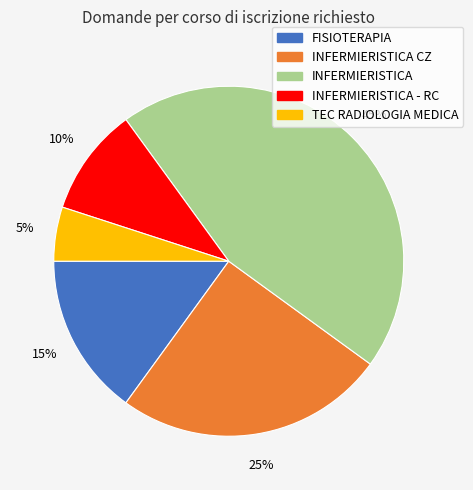

Rank the categories by value from lowest to highest.

TEC RADIOLOGIA MEDICA, INFERMIERISTICA - RC, FISIOTERAPIA, INFERMIERISTICA CZ, INFERMIERISTICA